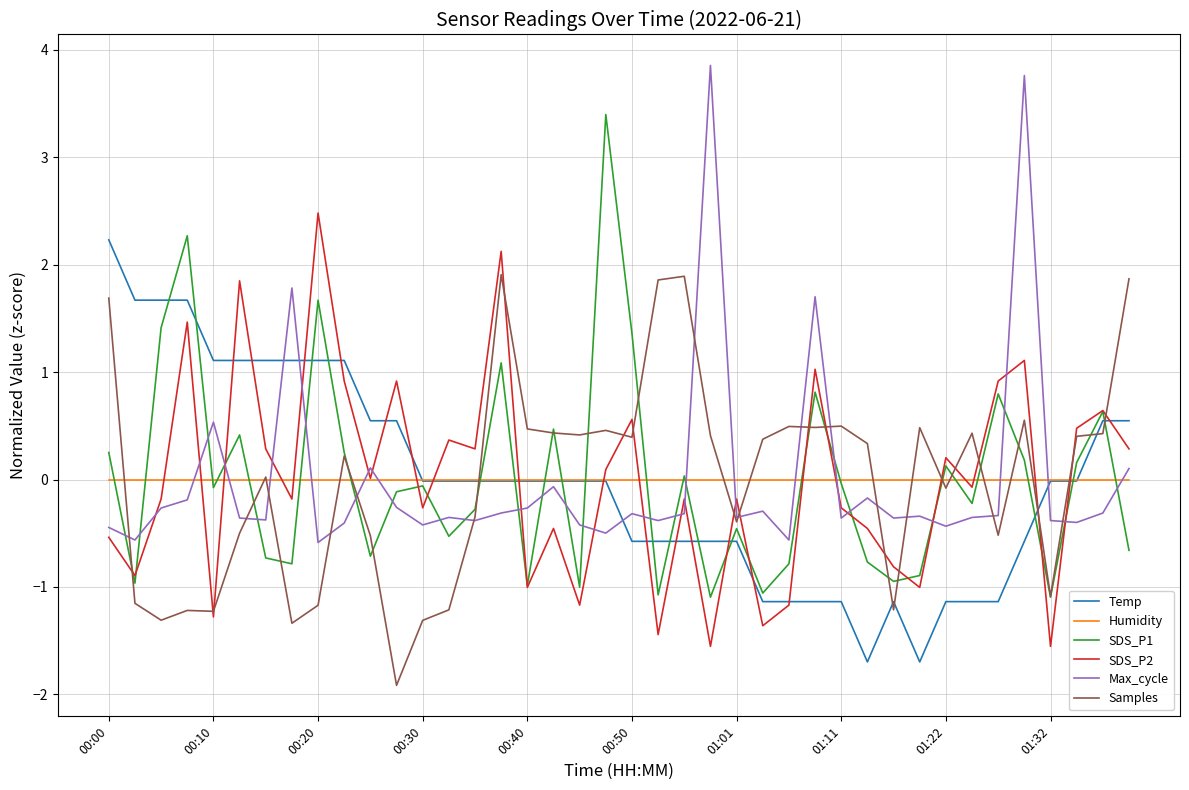

Does the chart have visible grid lines?

Yes